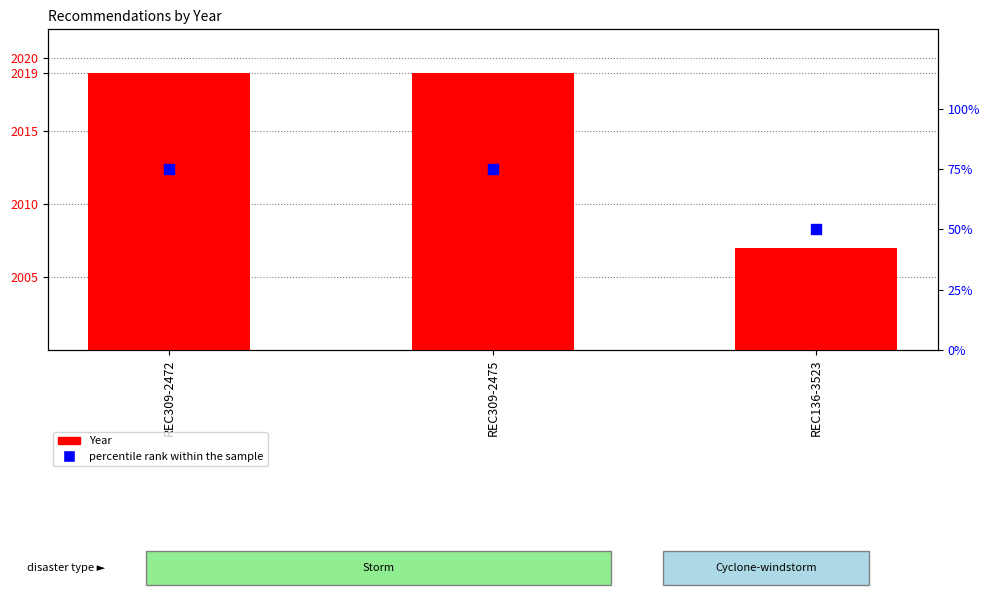

Which series has the widest spread of Y values?

percentile rank within the sample